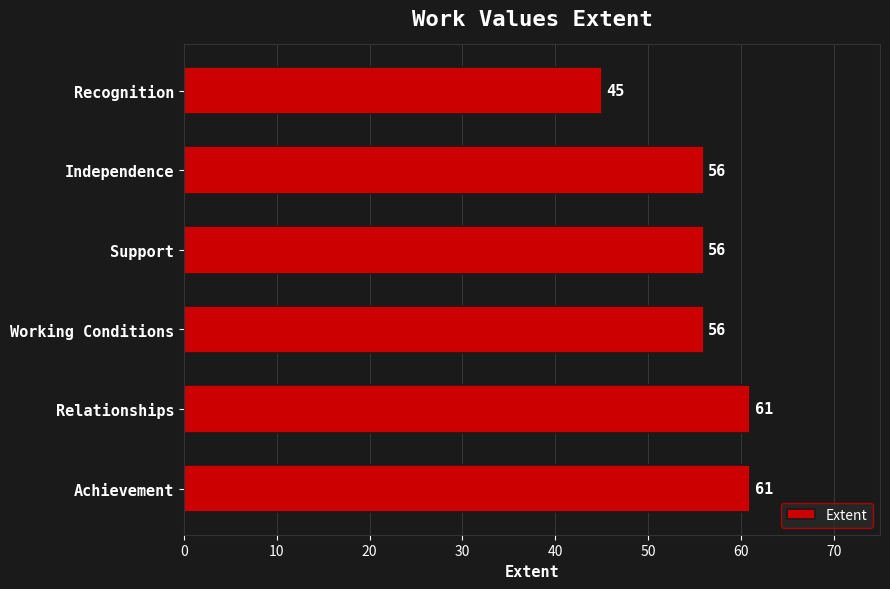

What is the value of the 3rd bar from the left?

56